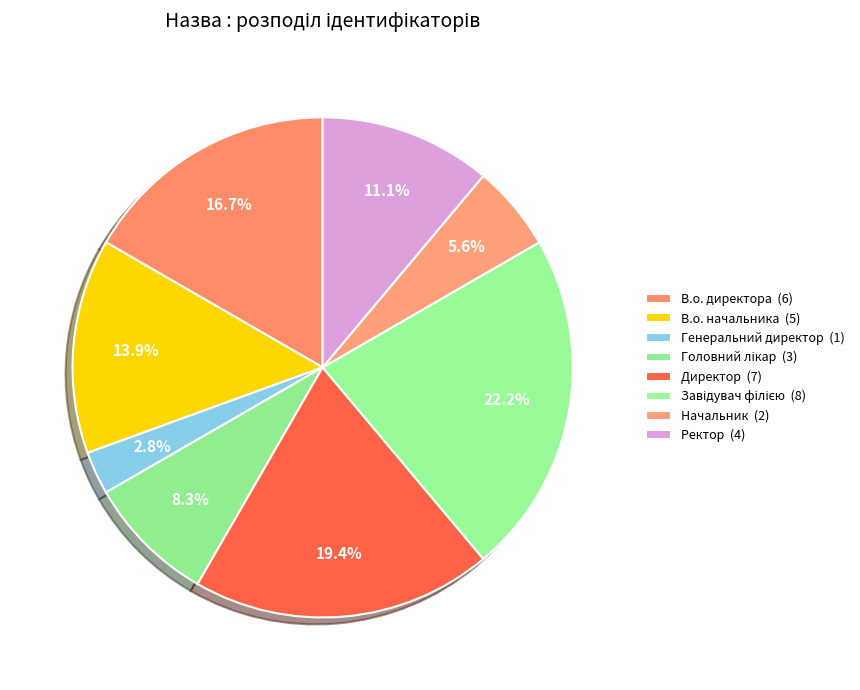

Between Ректор and Начальник, which is larger?

Ректор